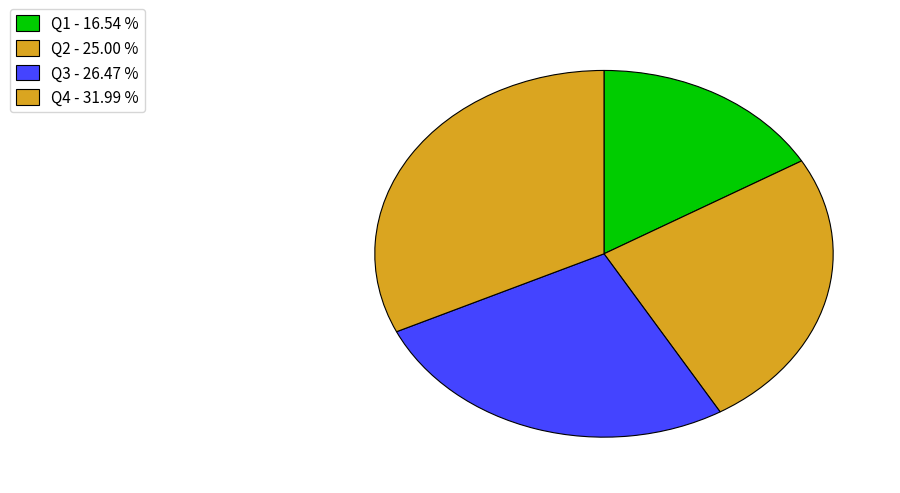

The Q3 slice represents 26% of the pie. True or false?

True